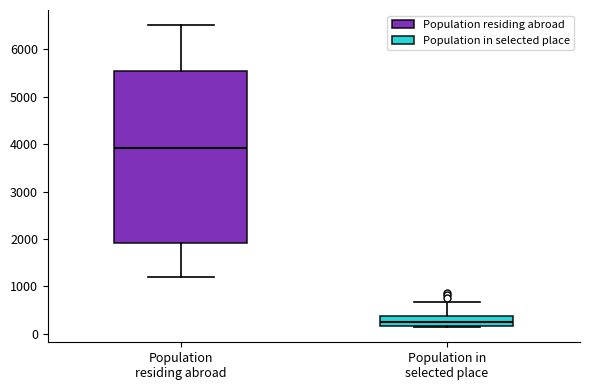

Reading left to right, transcribe this box plot: for each box, give where its median line is, the range the box spans, and where its two whiskers end, as read against the y-axis. The values are not printed on the chart, so give them approximately, as read against the axis.

Population residing abroad: median 3900, box 1900 to 5500, whiskers 1200 to 6500
Population in selected place: median 200 (just above the box's lower edge), box 200 to 400, whiskers 100 to 700